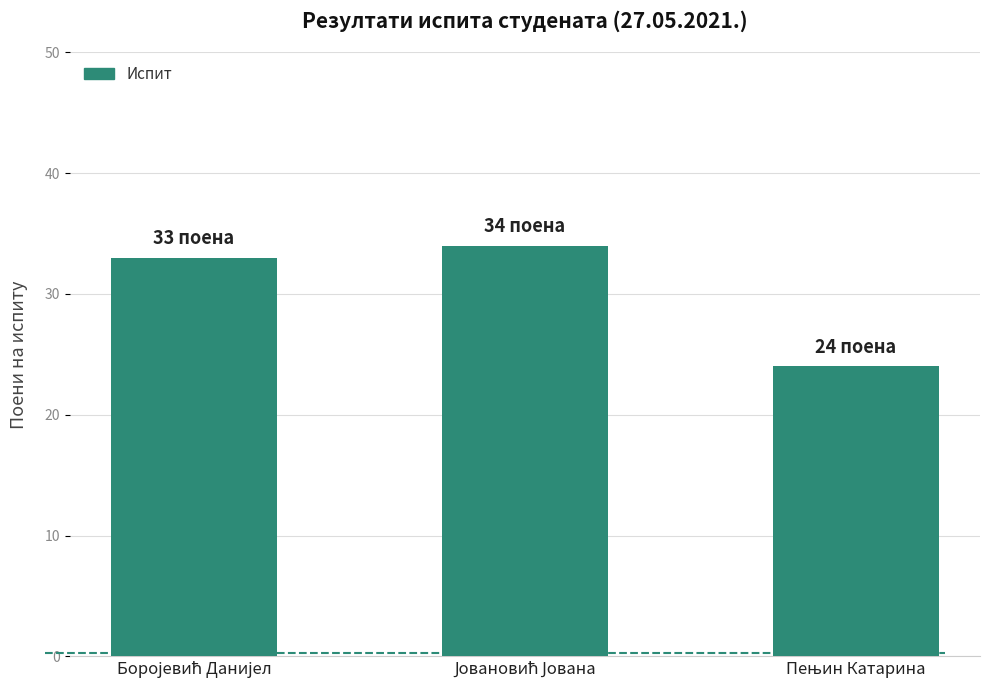

Reading left to right, list all the values displayed in this chart.

33	34	24